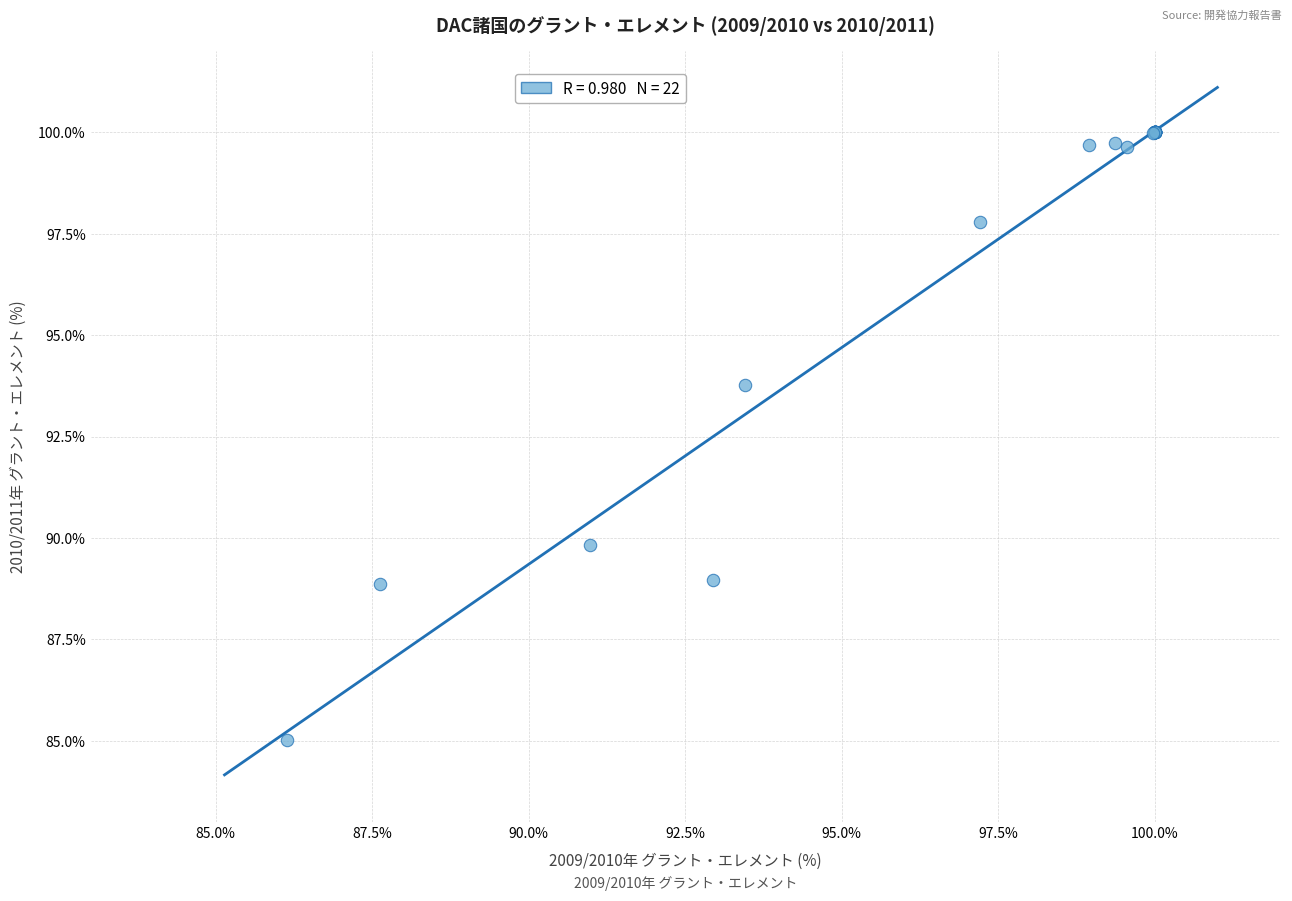

What Y value in the scatter plot is closest to 92?

93.8